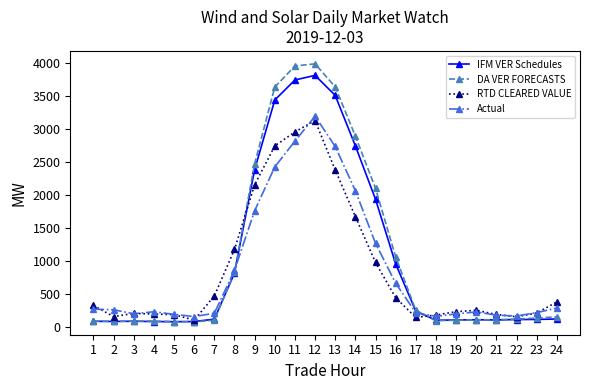

Is it true that DA VER FORECASTS equals 84.0 at 4?

True